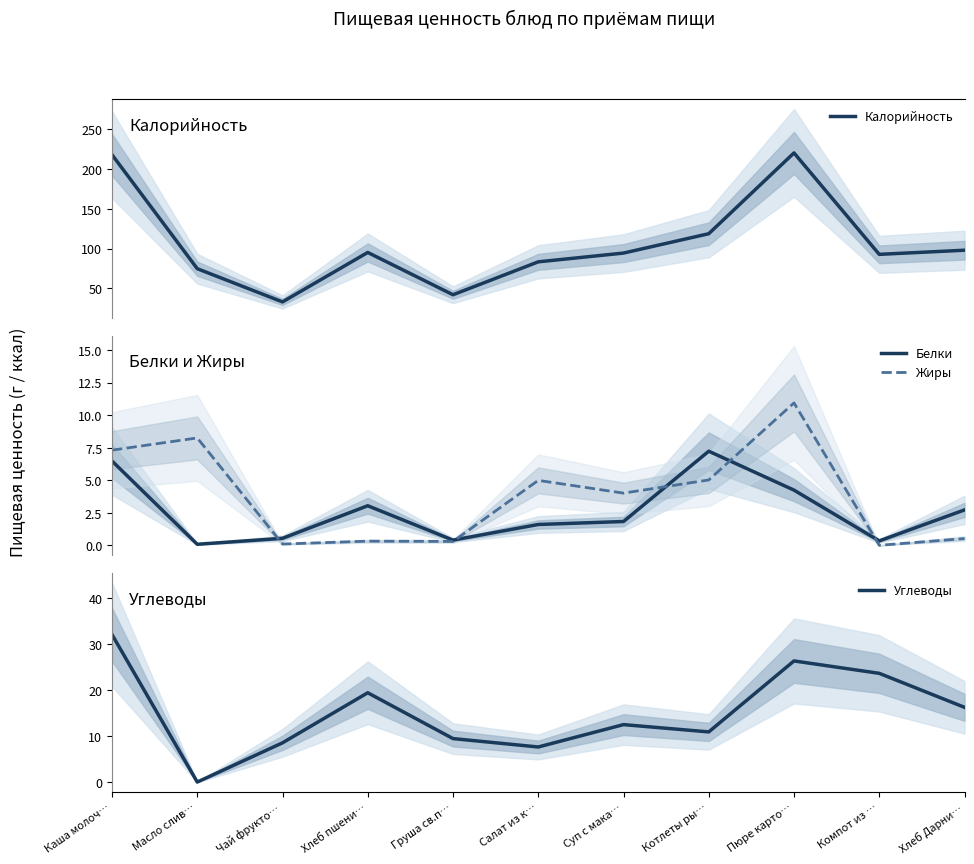

What is the lowest value of the Углеводы series?

0.1